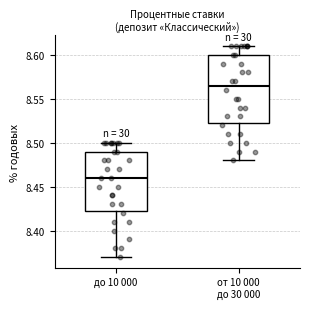

Reading left to right, transcribe this box plot: for each box, give where its median line is, the range the box spans, and where its two whiskers end, as read against the y-axis. The values are not printed on the chart, so give them approximately, as read against the axis.

до 10 000: median 8.460, box 8.425 to 8.490, whiskers 8.370 to 8.500
от 10 000 до 30 000: median 8.565, box 8.525 to 8.600, whiskers 8.480 to 8.610